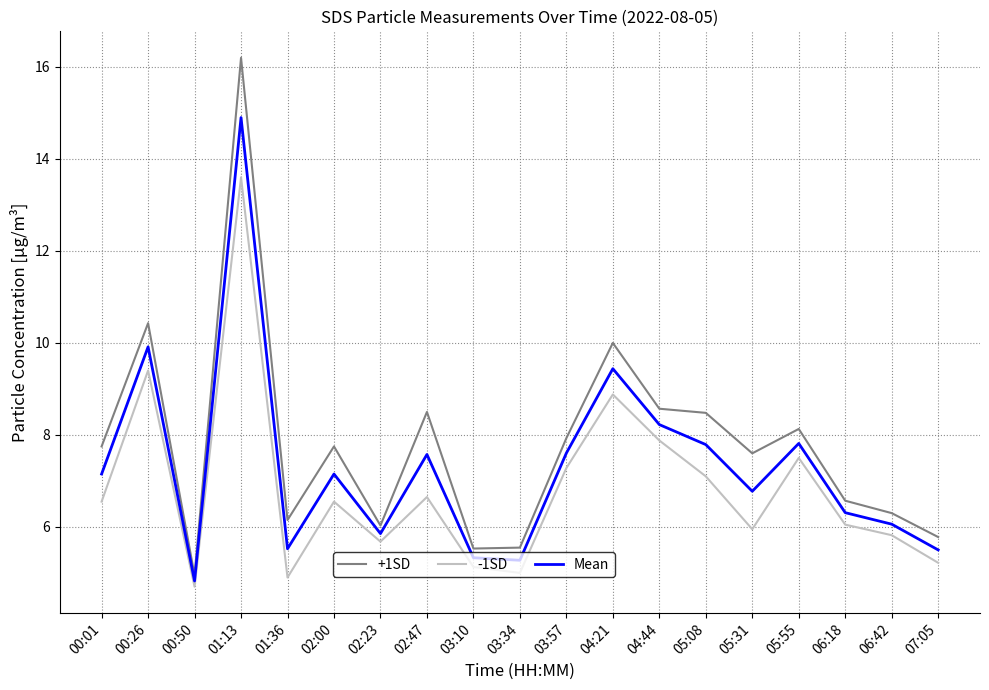

Does the chart have visible grid lines?

Yes